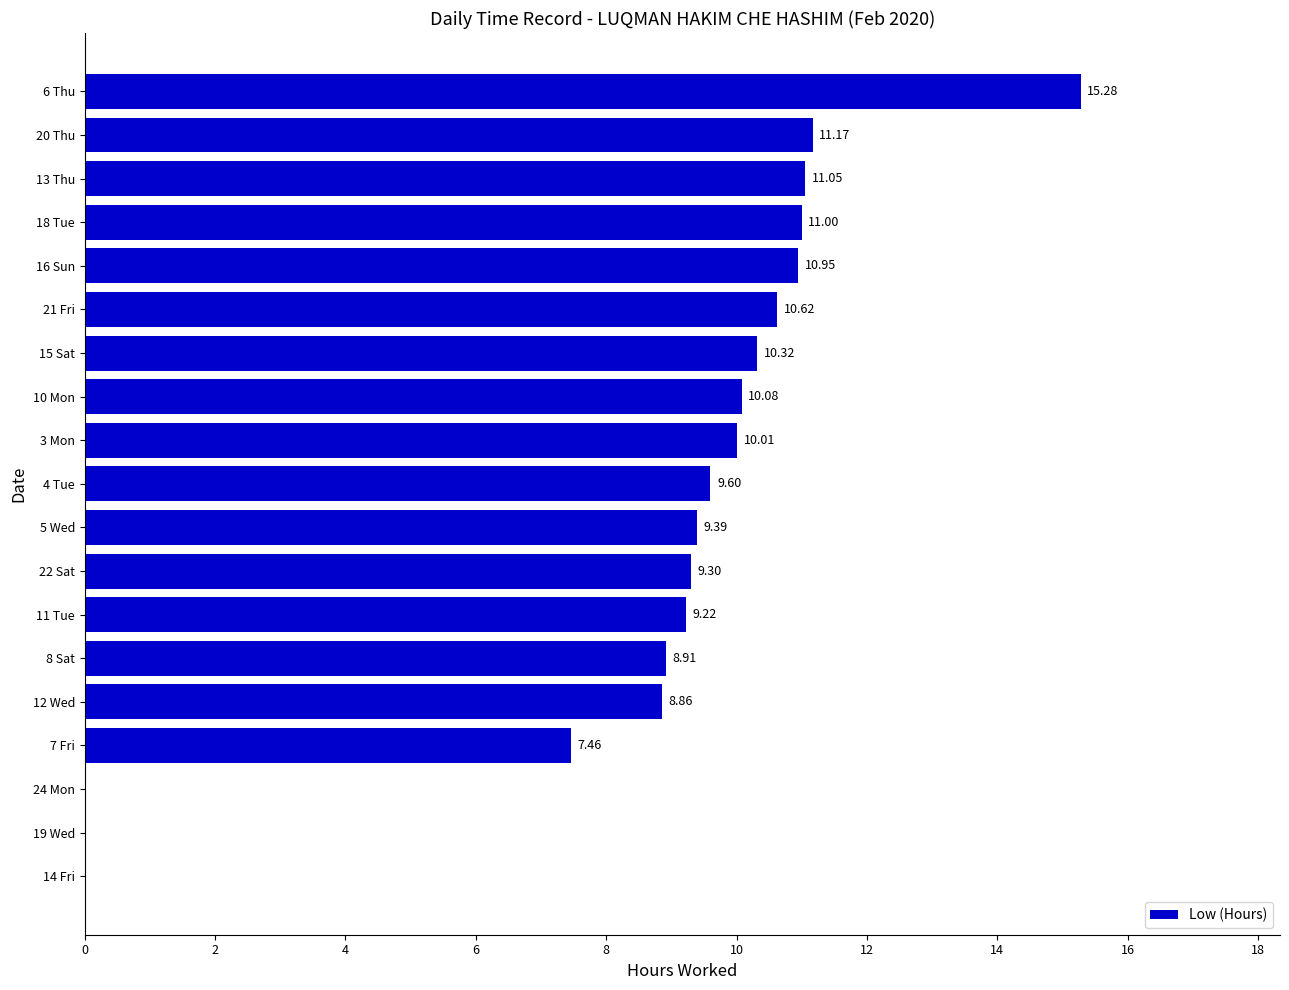

Are the bars horizontal?

Yes